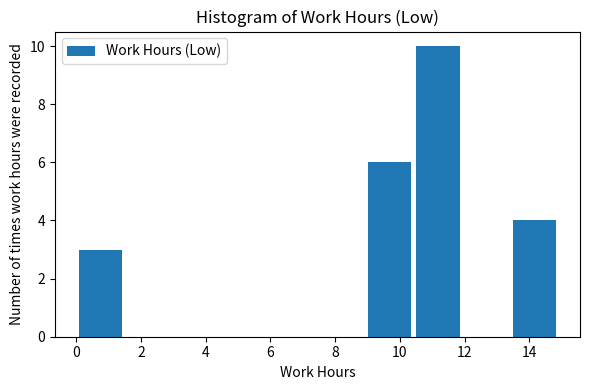

Over which range of the x-axis is the bar tallest?

10.4 to 12.0